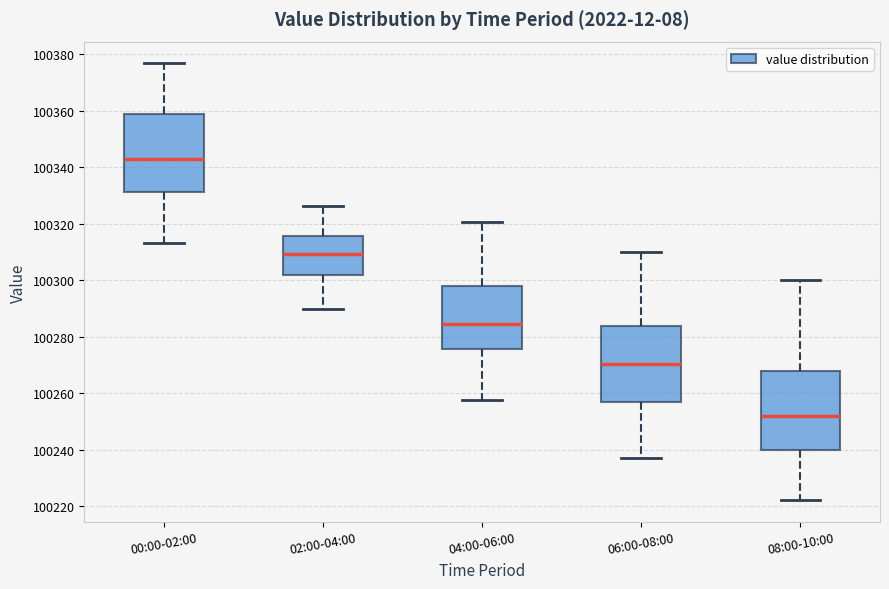

Which box's median line is the lowest?

08:00-10:00